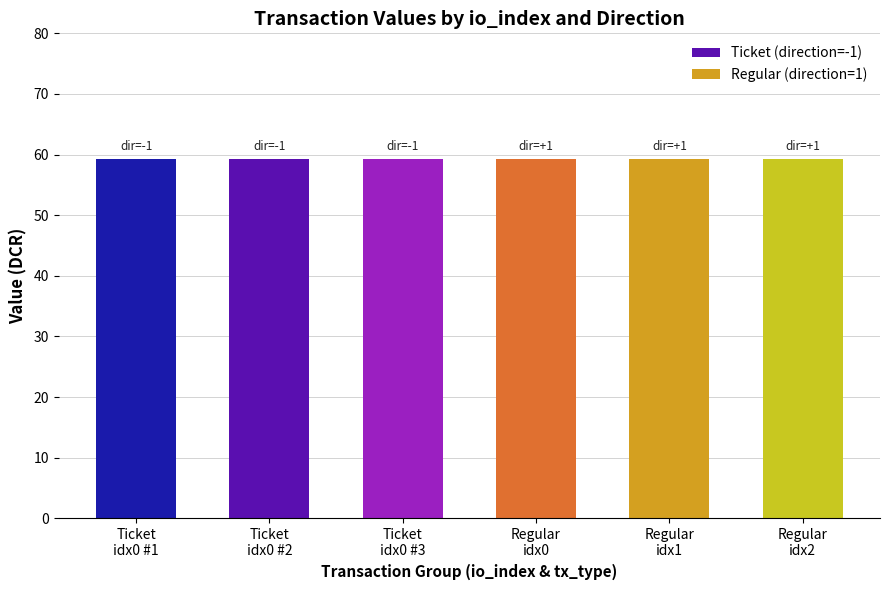

What is the sum of the value values at 0 and 0?

118.5